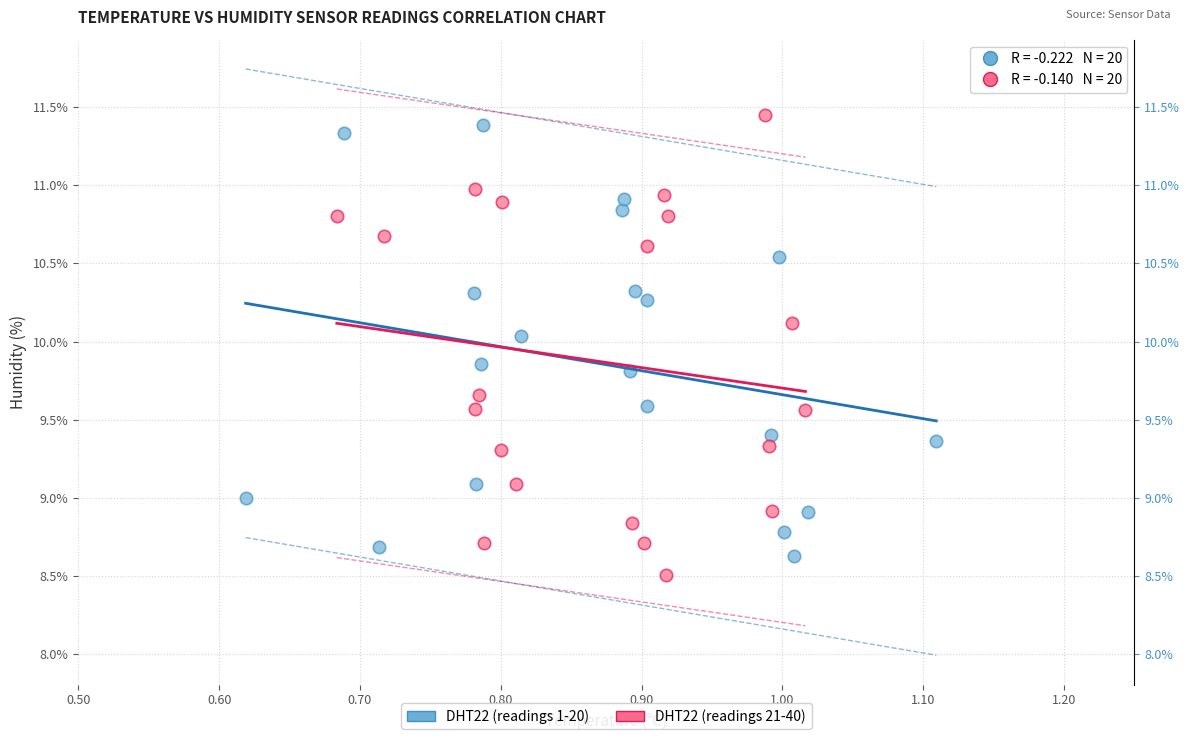

Which series contains the lowest Y value?

DHT22 (readings 21-40)